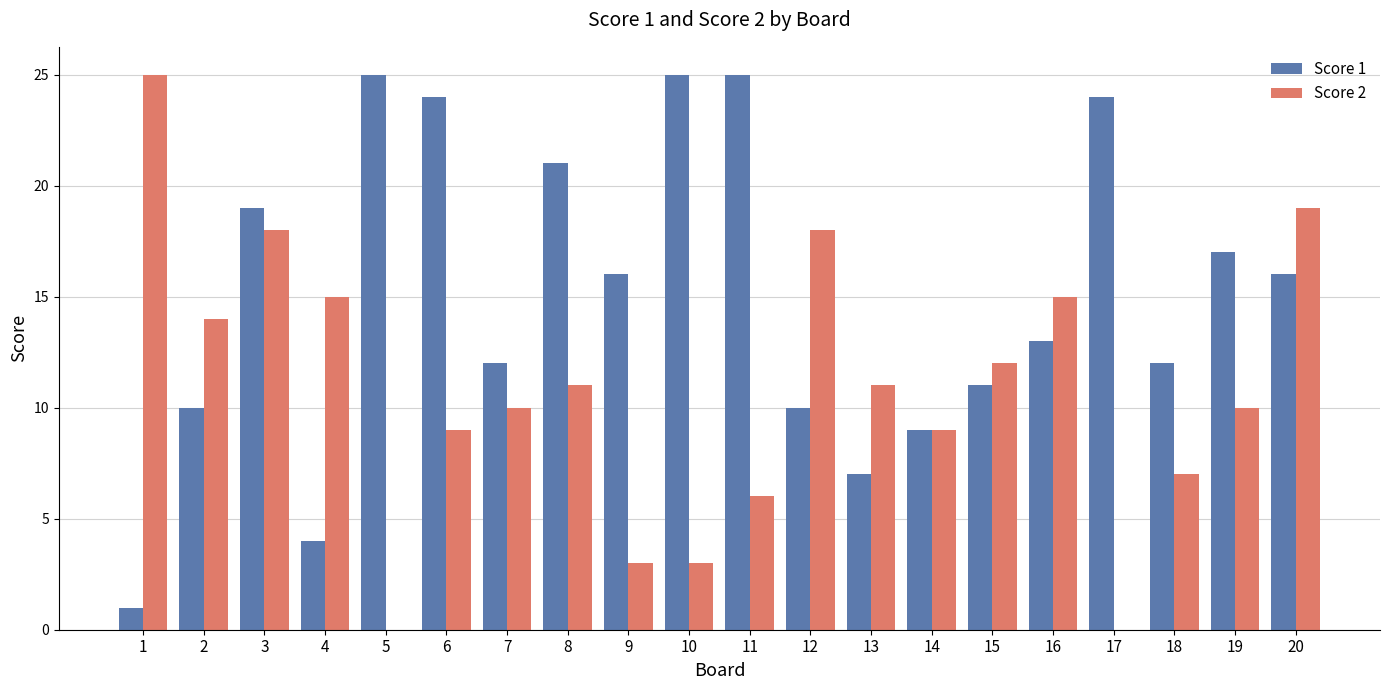

The Score 1 series shows 7 at 7. True or false?

False